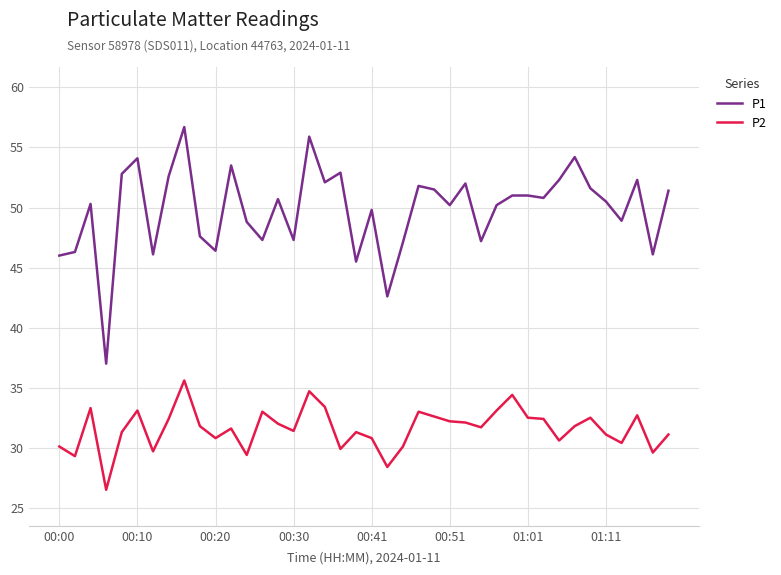

True or false: P1 has more than 2 interior local peaks.

True